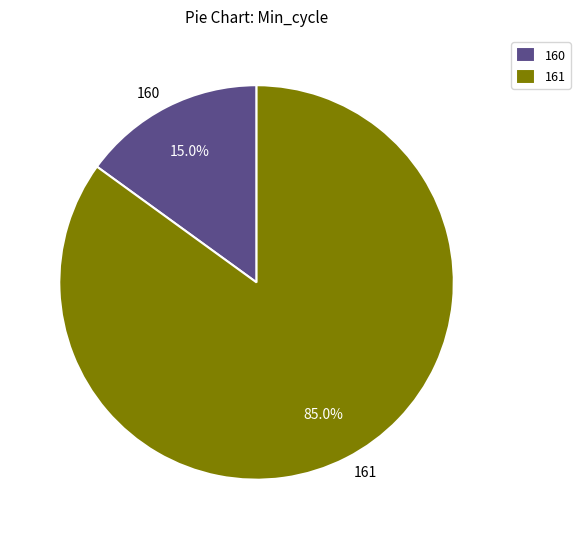

How many slices are in this pie chart?

2